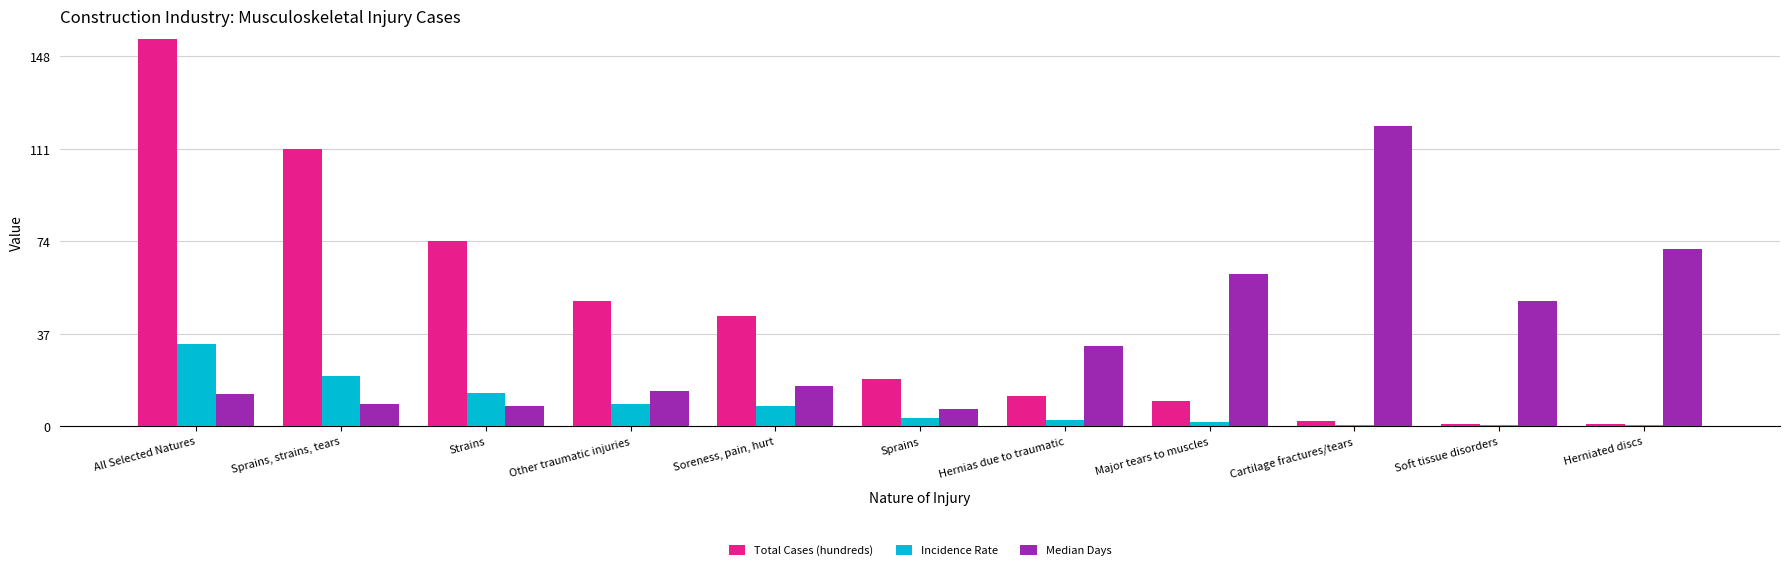

Which label corresponds to the smallest value in the chart?

Soft tissue disorders